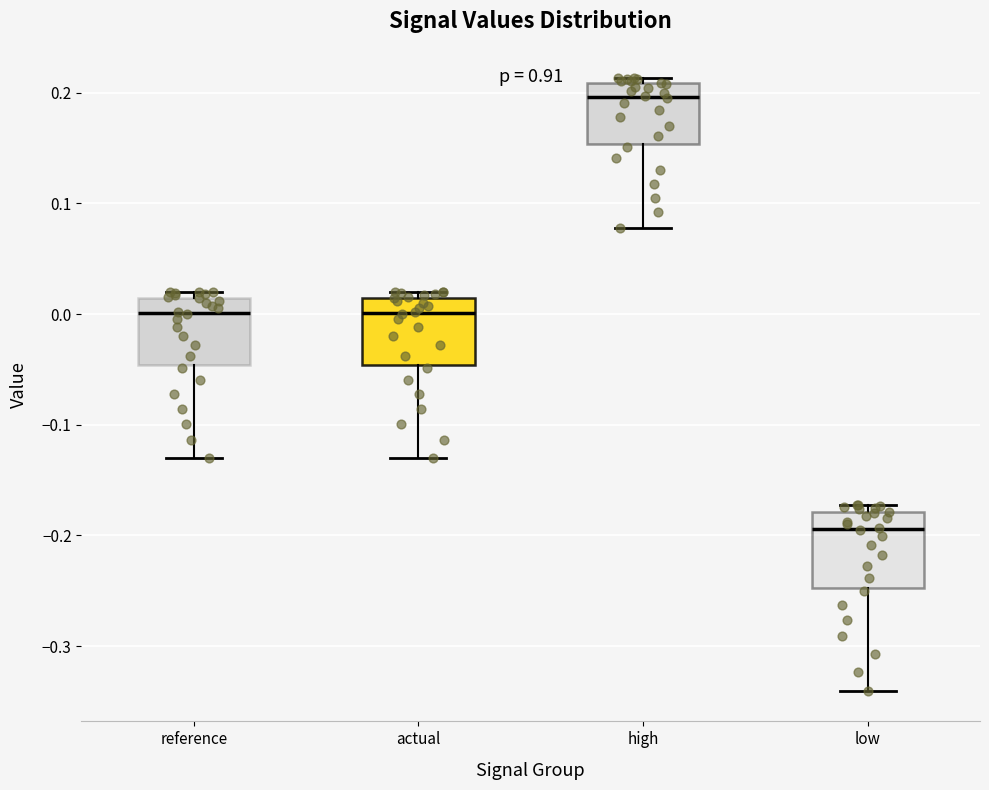

Reading left to right, read every box against the y-axis: the position of its median line, the range the box covers, and the ends of its whiskers. The values are not printed on the chart, so give them approximately, as read against the axis.

reference: median 0.00, box -0.05 to 0.01, whiskers -0.13 to 0.02
actual: median 0.00, box -0.05 to 0.01, whiskers -0.13 to 0.02
high: median 0.20, box 0.15 to 0.21, whiskers 0.08 to 0.21 (just above the box's upper edge)
low: median -0.19, box -0.25 to -0.18, whiskers -0.34 to -0.17